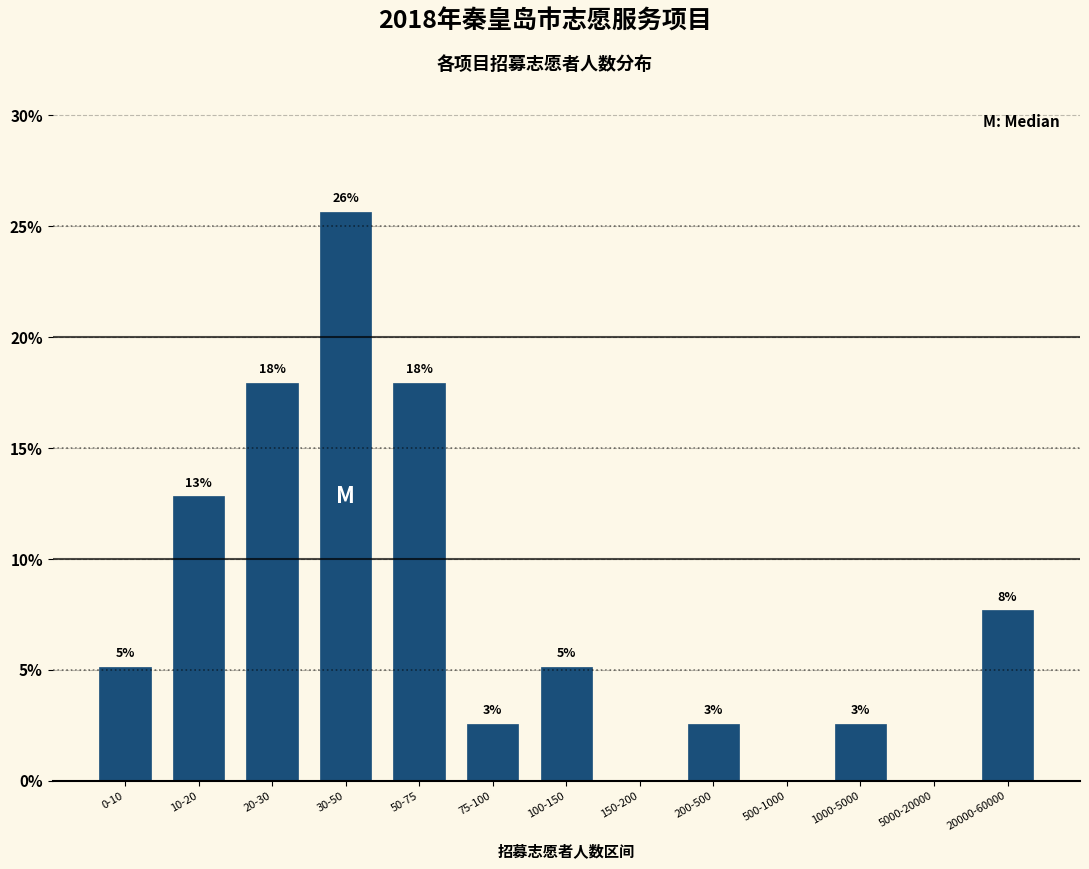

Are the bars horizontal?

No